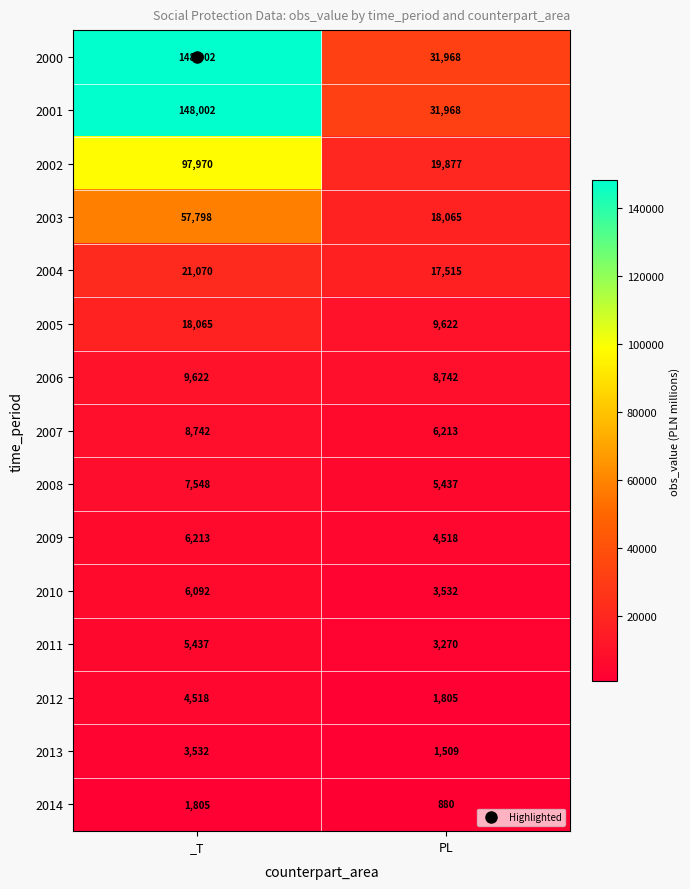

At which category is the sum across all series the highest?

_T